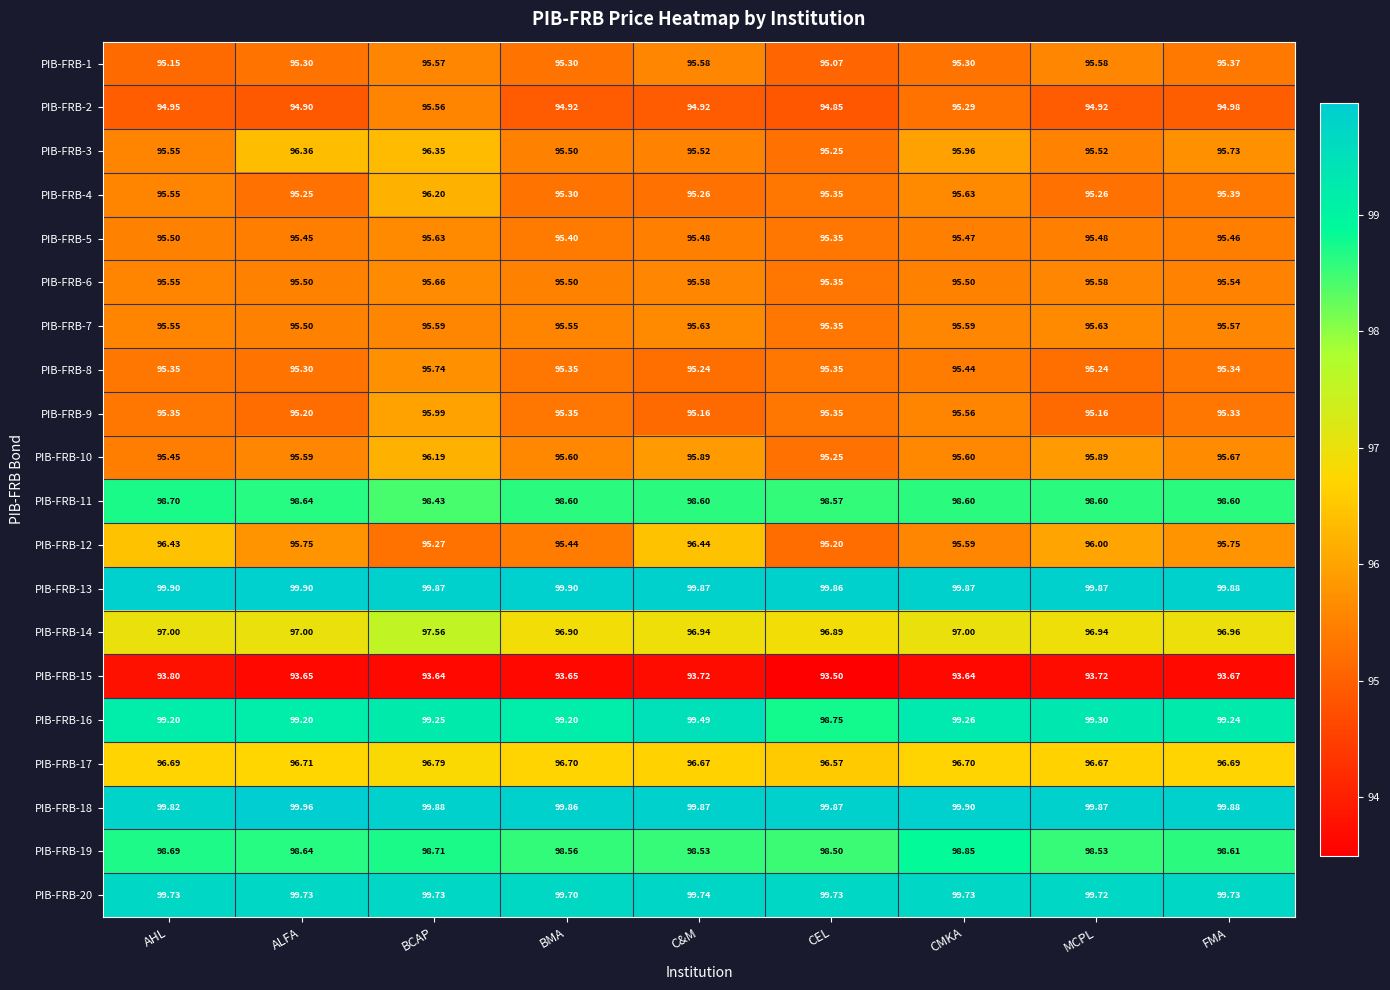

What is the spread (max minus min) of values at AHL?

6.1